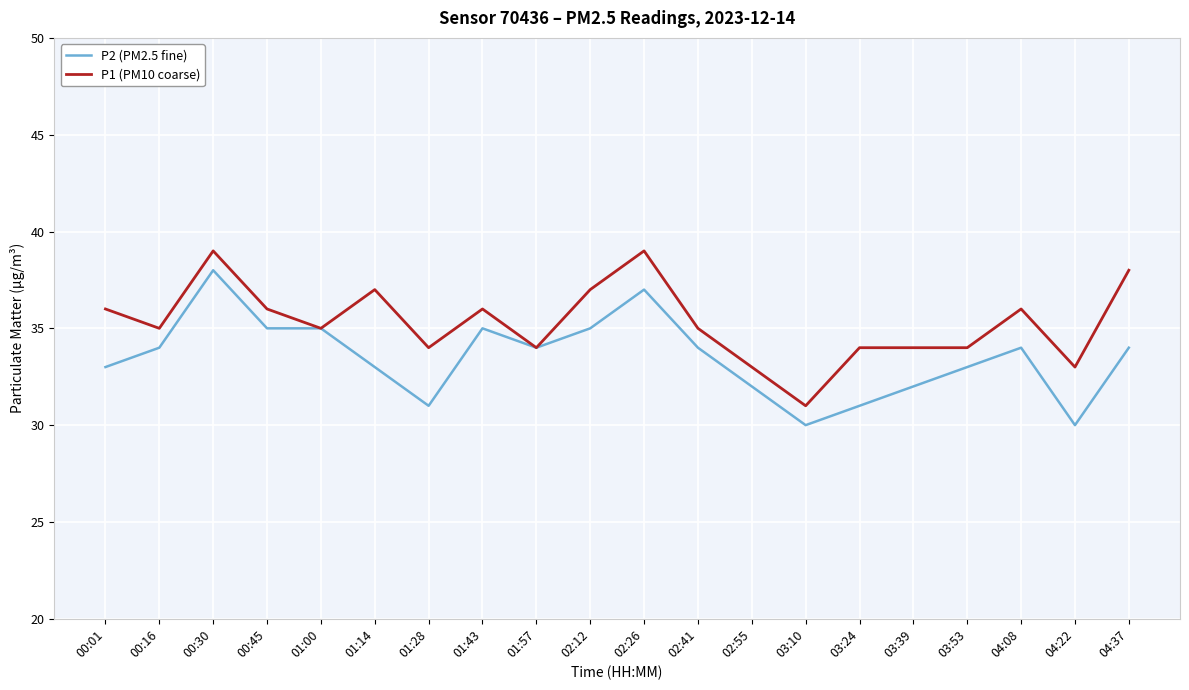

Is it true that P1 (PM10 coarse) equals 16 at 02:41?

False